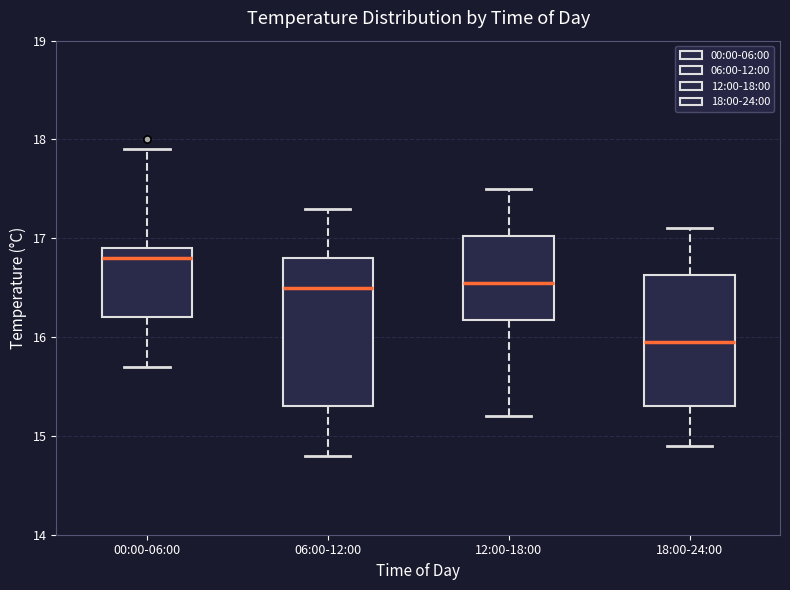

Where is the upper edge of the box for 06:00-12:00 on the y-axis? The values are not printed on the chart, so give them approximately, as read against the axis.

16.8